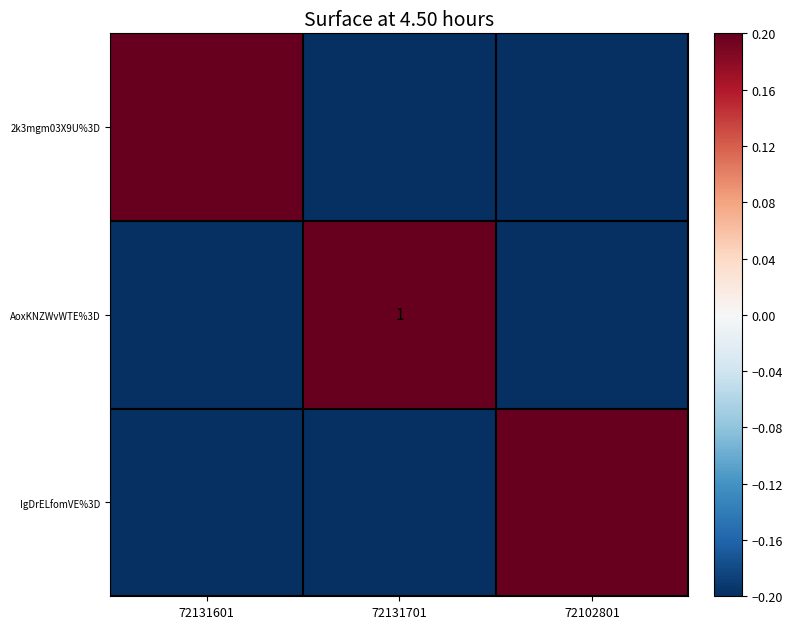

At 72131601, list the series in order from smallest to largest.

AoxKNZWvWTE%3D, IgDrELfomVE%3D, 2k3mgm03X9U%3D